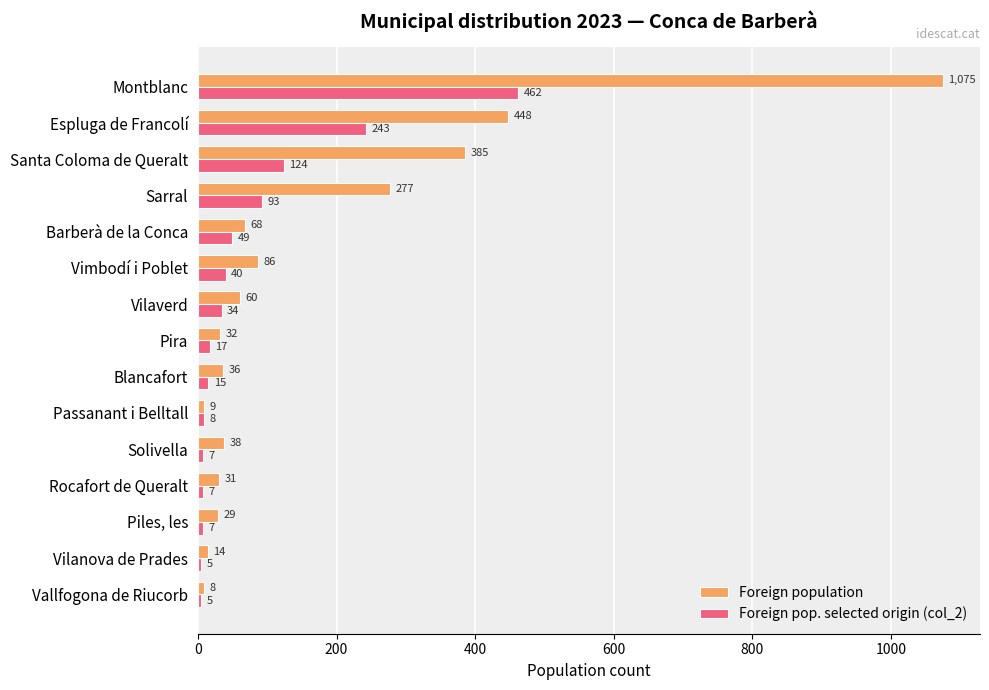

Which series has the largest range (max minus min)?

Foreign population